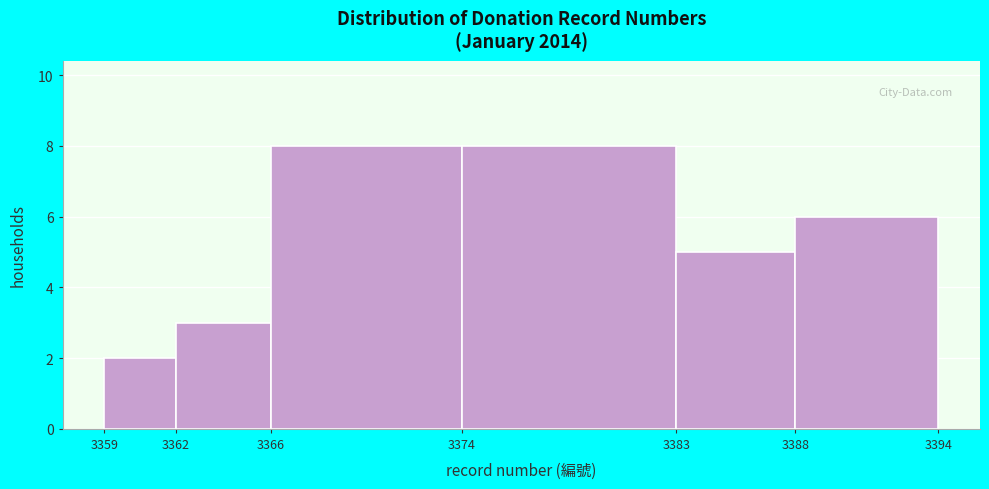

What is the height of the bar covering 3383 to 3388 on the x-axis? The values are not printed on the chart, so give them approximately, as read against the axis.

5